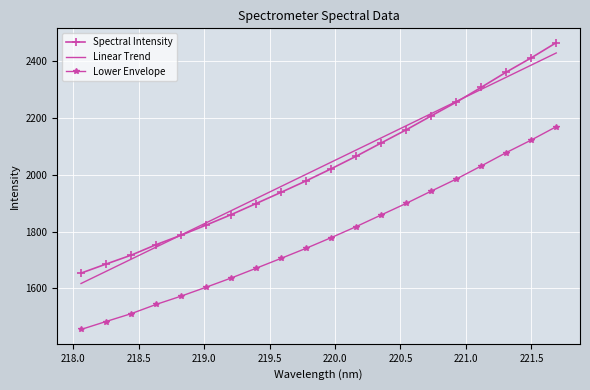

True or false: Lower Envelope and Linear Trend intersect in this chart.

False